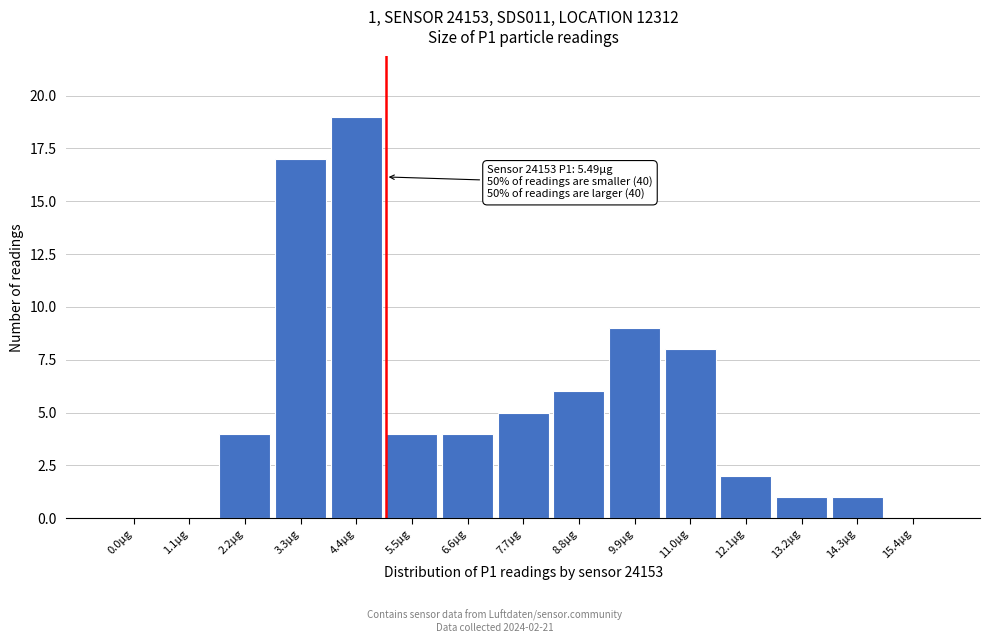

Reading right to left, extract all data points from this chart.

15.4µg=0	14.3µg=1	13.2µg=1	12.1µg=2	11.0µg=8	9.9µg=9	8.8µg=6	7.7µg=5	6.6µg=4	5.5µg=4	4.4µg=19	3.3µg=17	2.2µg=4	1.1µg=0	0.0µg=0